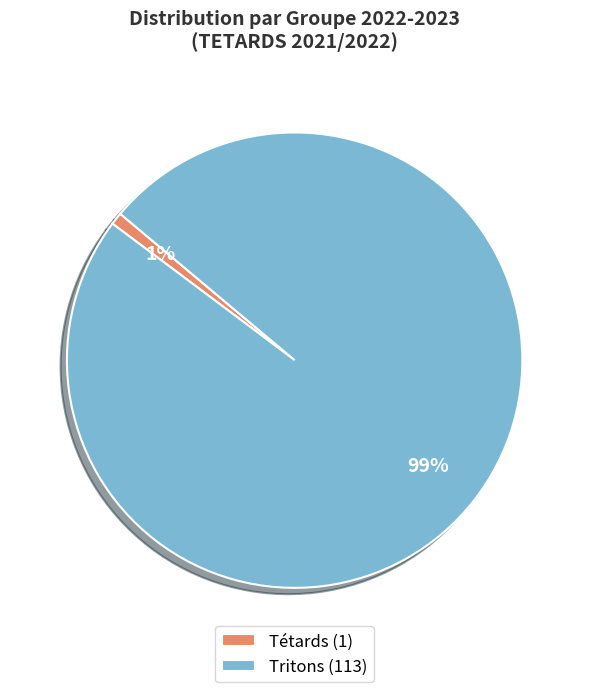

To the nearest percent, what is the difference between the Tritons and Tétards slice percentages?

98%